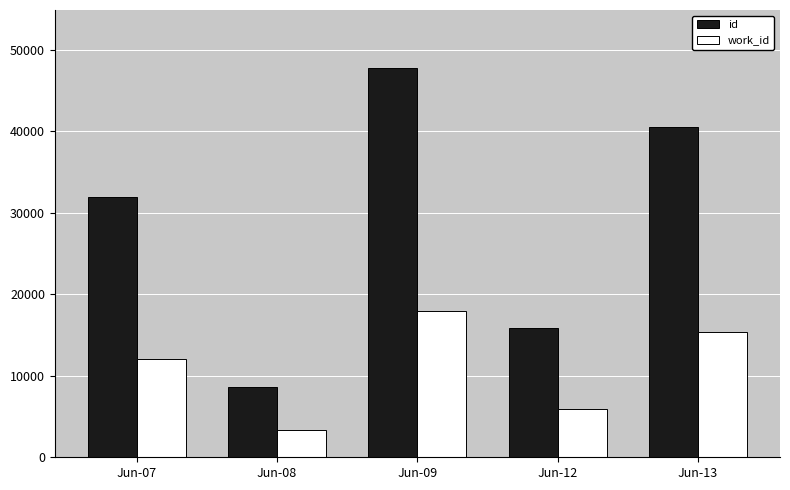

At which category is the sum across all series the highest?

Jun-09